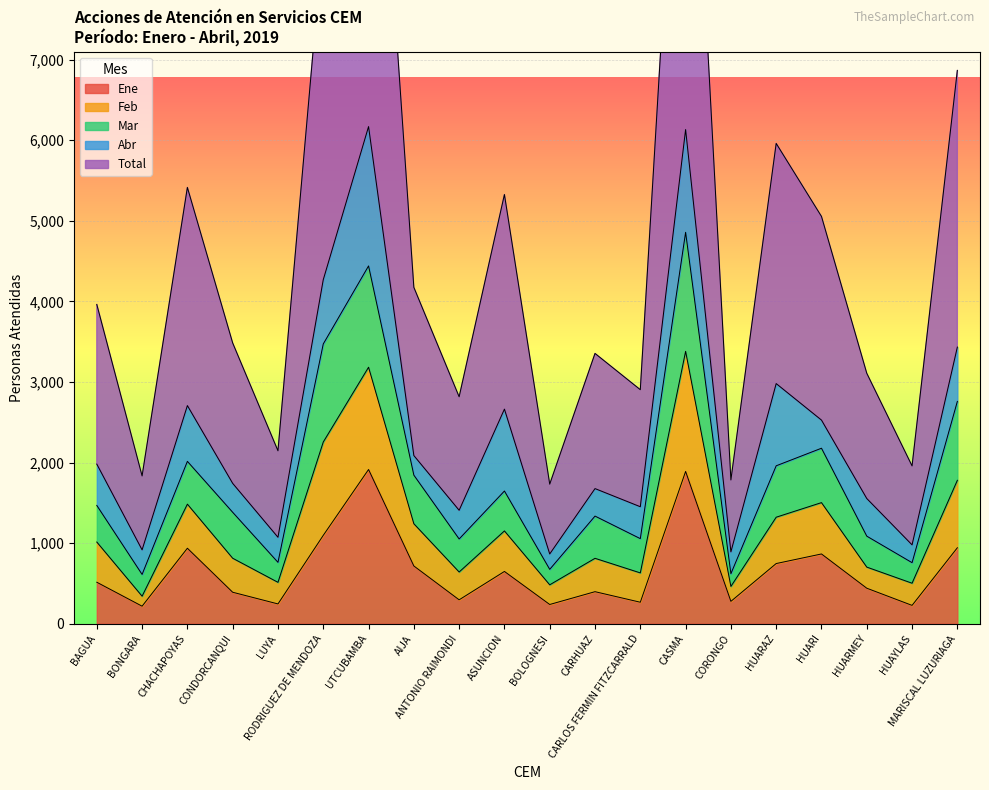

The value of Total at CORONGO is 496. True or false?

False